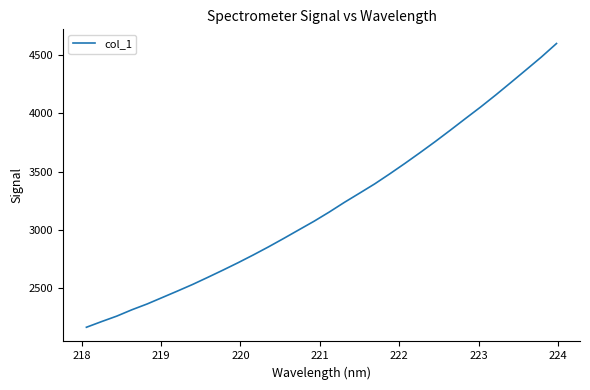

What is the difference between the maximum and minimum values?

2436.4